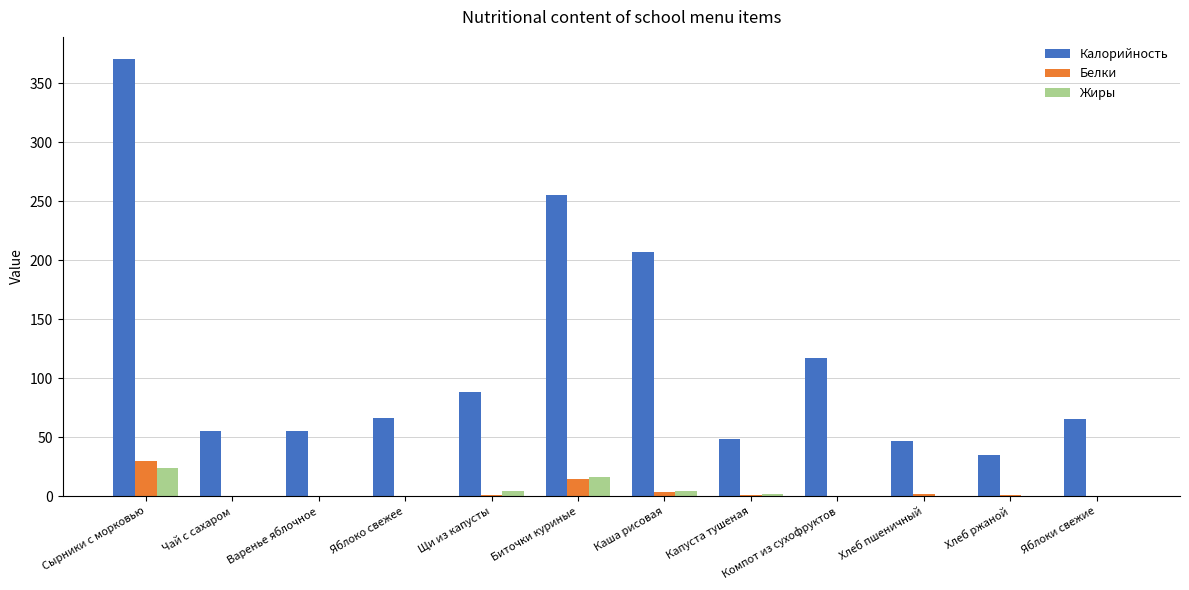

Are the bars horizontal?

No